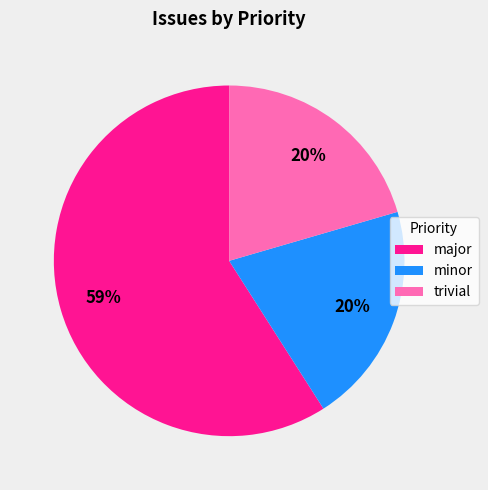

Approximately how many times larger is the value at minor compared to major?

0.3